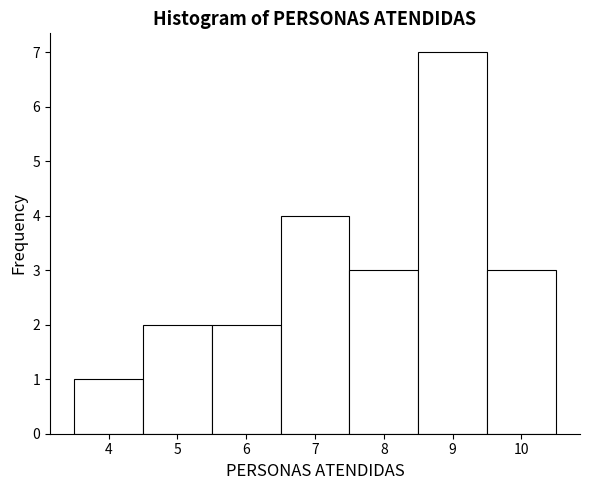

Which range on the x-axis has the tallest bar?

8.5 to 9.5